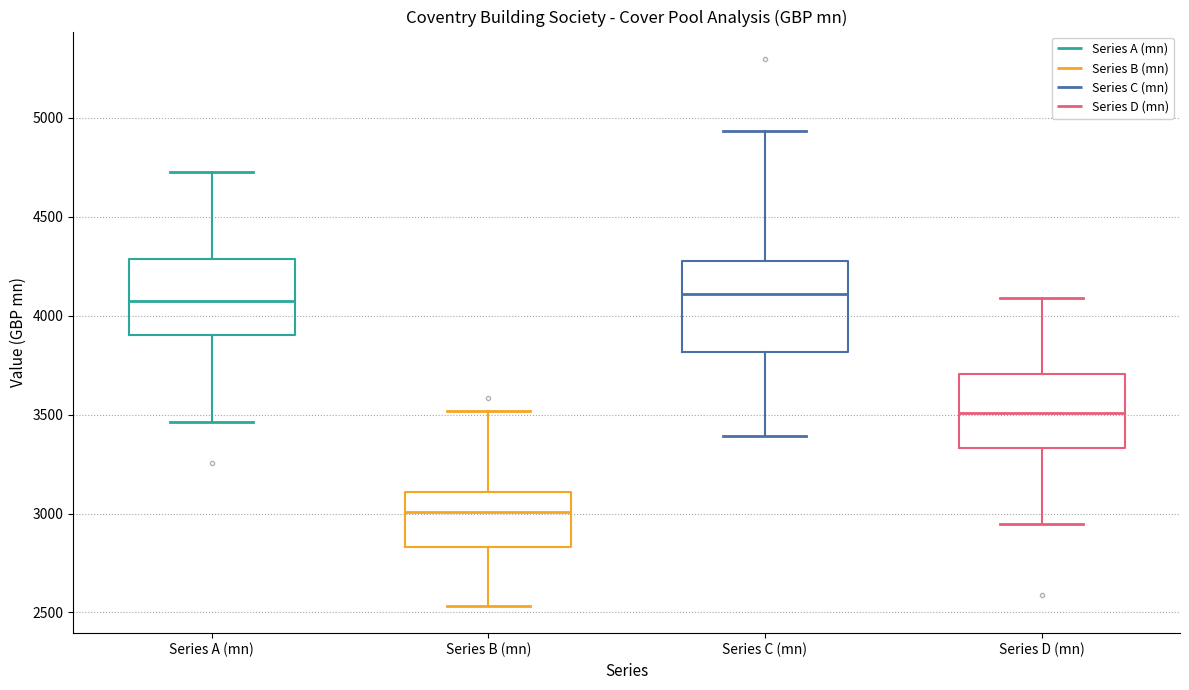

Reading left to right, read every box against the y-axis: the position of its median line, the range the box covers, and the ends of its whiskers. The values are not printed on the chart, so give them approximately, as read against the axis.

Series A (mn): median 4100, box 3900 to 4300, whiskers 3450 to 4750
Series B (mn): median 3000, box 2850 to 3100, whiskers 2550 to 3500
Series C (mn): median 4100, box 3800 to 4250, whiskers 3400 to 4950
Series D (mn): median 3500, box 3350 to 3700, whiskers 2950 to 4100